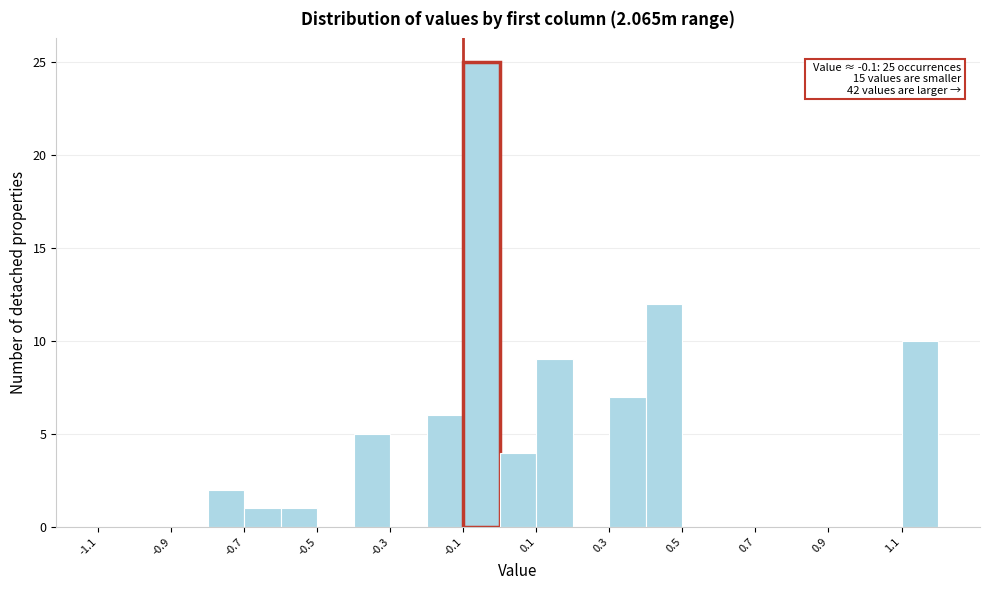

Which range on the x-axis has the tallest bar?

-0.1 to 0.0